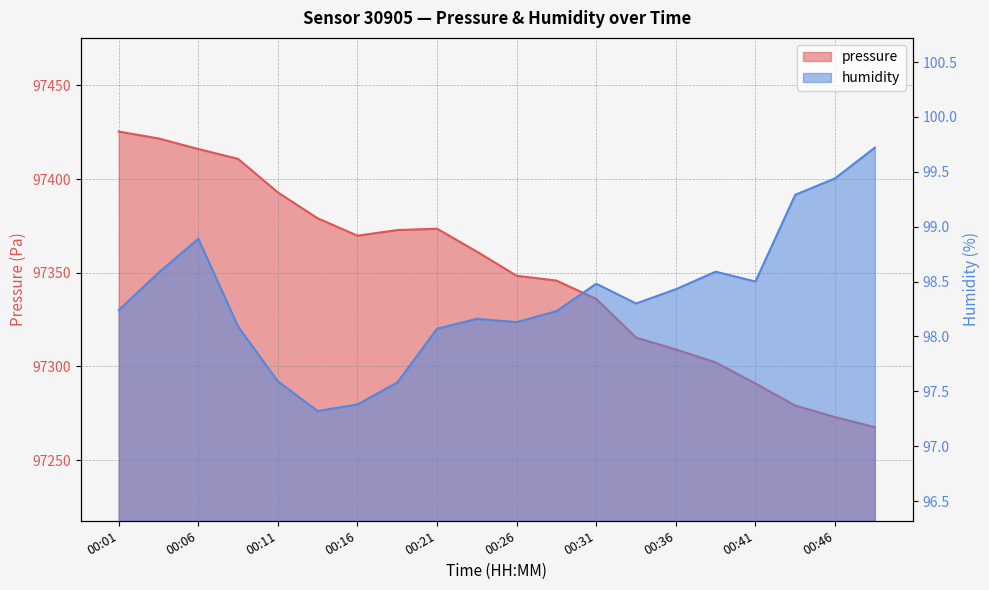

How many distinct data groups are displayed?

2